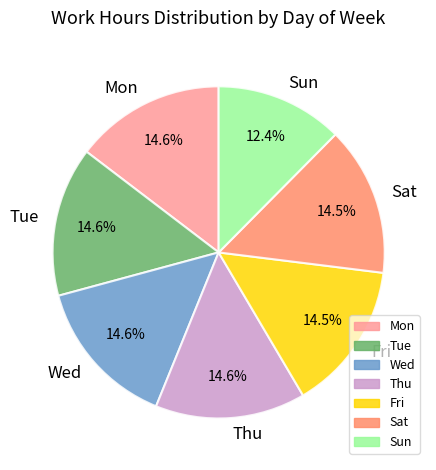

Do Sat and Mon together represent more than half of the pie?

No